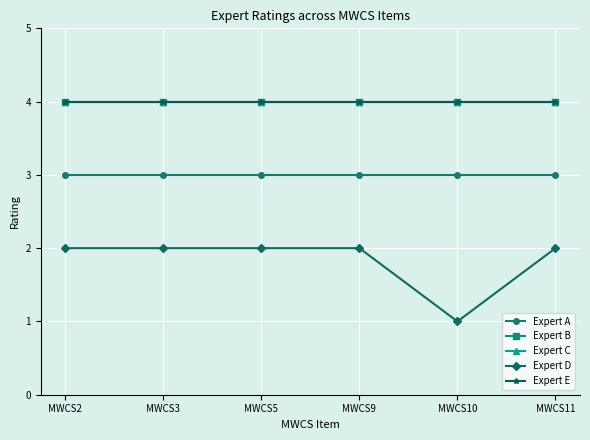

The Expert A series shows 4 at MWCS5. True or false?

False